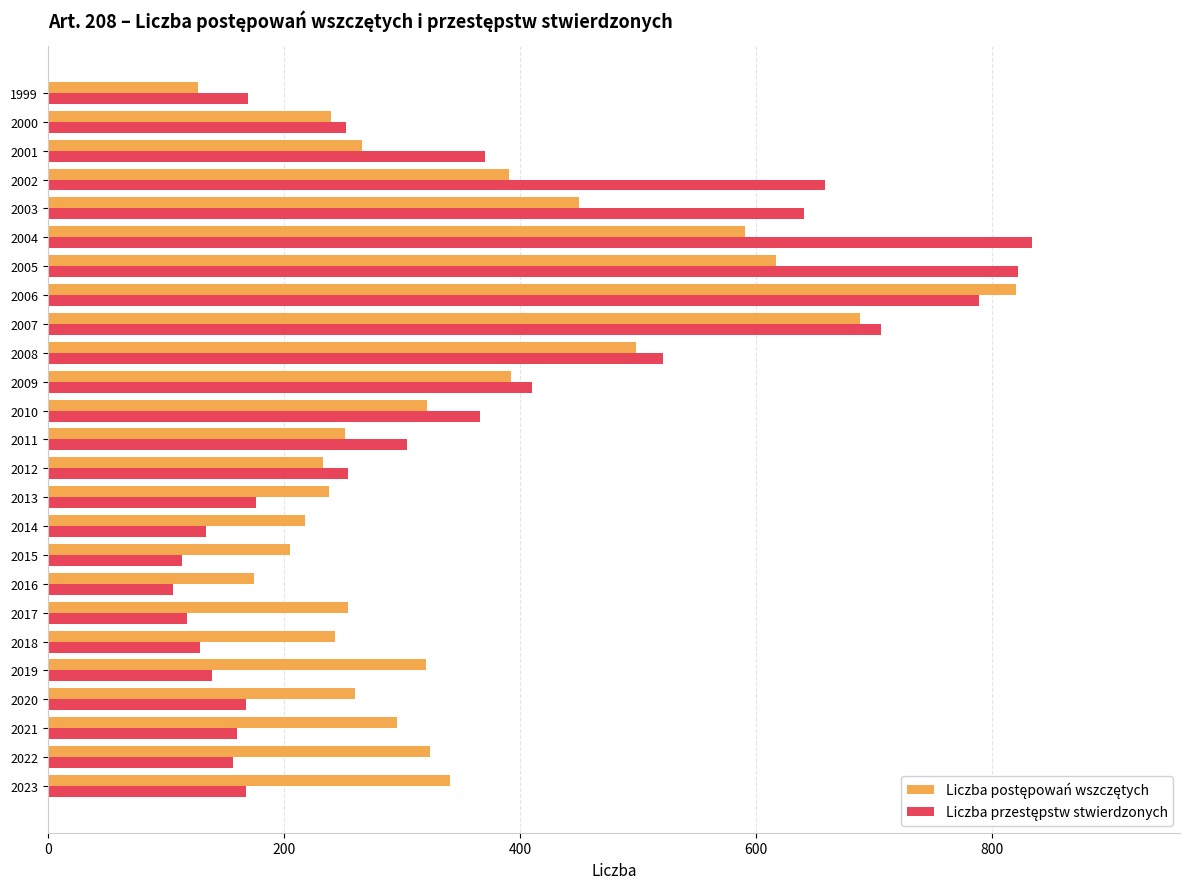

What is the minimum value shown in the chart?

106